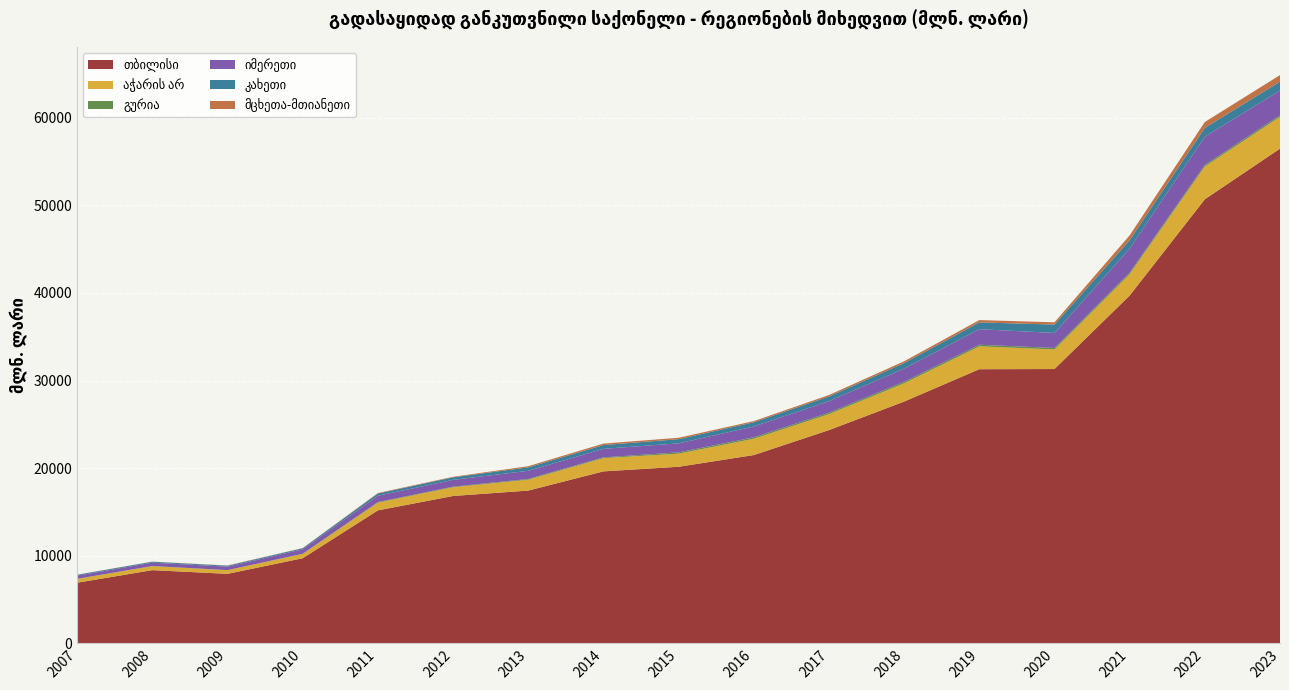

Reading left to right, extract all data points from this chart.

თბილისი: 2007=6920.2	2008=8355.1	2009=7932.2	2010=9715.4	2011=15177.8	2012=16822.8	2013=17439.6	2014=19630.4	2015=20157.9	2016=21494.5	2017=24344.3	2018=27602.5	2019=31296.6	2020=31316.9	2021=39707.5	2022=50699.9	2023=56482.2
აჭარის არ: 2007=429.9	2008=452.0	2009=414.3	2010=481.2	2011=886.6	2012=996.2	2013=1241.1	2014=1513.0	2015=1495.5	2016=1864.9	2017=1822.8	2018=2086.9	2019=2615.0	2020=2235.8	2021=2452.1	2022=3748.6	2023=3632.3
გურია: 2007=15.8	2008=18.1	2009=11.9	2010=30.3	2011=63.1	2012=65.9	2013=81.0	2014=86.5	2015=146.2	2016=159.2	2017=164.5	2018=175.3	2019=179.9	2020=171.1	2021=169.0	2022=167.0	2023=178.5
იმერეთი: 2007=363.0	2008=384.8	2009=392.7	2010=508.0	2011=723.1	2012=777.3	2013=937.6	2014=978.1	2015=1031.2	2016=1240.0	2017=1319.0	2018=1501.8	2019=1777.1	2020=1713.2	2021=2744.4	2022=3230.8	2023=2826.1
კახეთი: 2007=98.5	2008=106.1	2009=110.1	2010=117.6	2011=256.8	2012=289.5	2013=389.9	2014=428.6	2015=480.0	2016=478.6	2017=534.0	2018=629.6	2019=773.7	2020=956.2	2021=946.2	2022=1000.6	2023=1007.9
მცხეთა-მთიანეთი: 2007=13.9	2008=14.5	2009=27.9	2010=27.9	2011=55.6	2012=64.0	2013=134.8	2014=168.5	2015=160.0	2016=134.6	2017=166.4	2018=207.3	2019=263.6	2020=259.4	2021=559.1	2022=677.5	2023=754.2